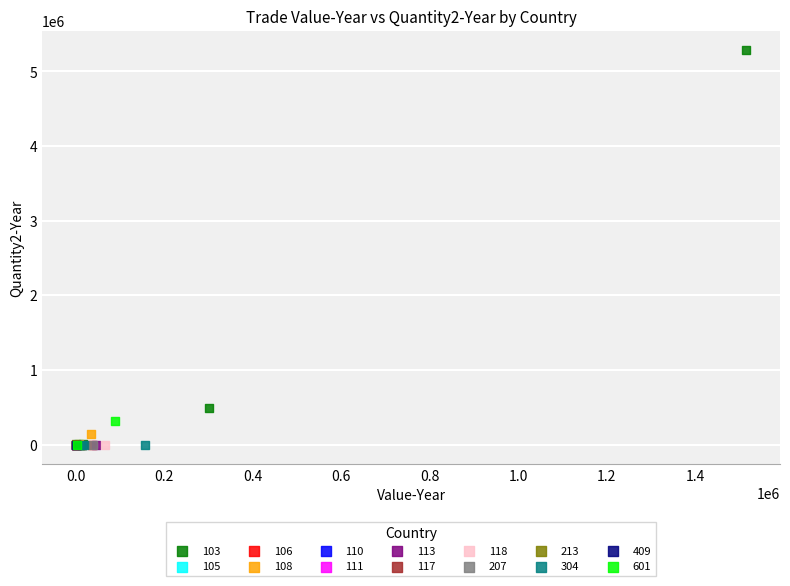

What are all the series names shown in the legend?

103, 105, 106, 108, 110, 111, 113, 117, 118, 207, 213, 304, 409, 601